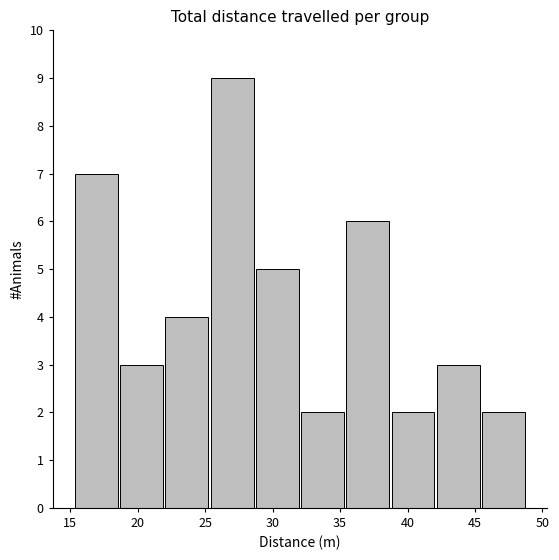

What is the height of the bar covering 32.0 to 35.5 on the x-axis? Neither the bar edges nor the heights are printed on the chart, so give them approximately, as read against the axes.

2